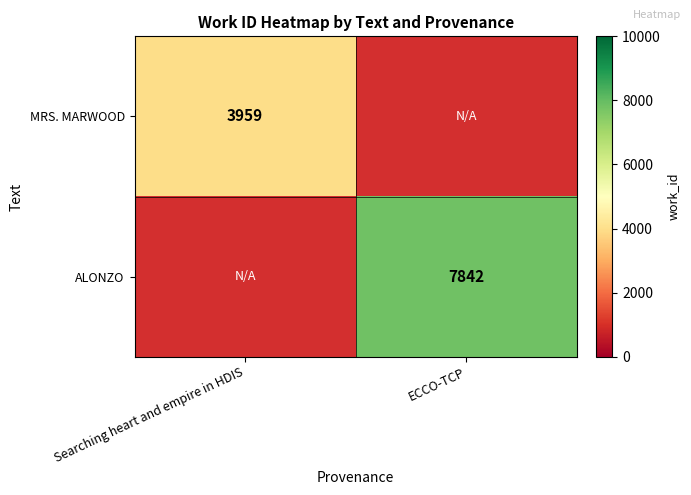

Is it true that MRS. MARWOOD equals 6966.2 at Searching heart and empire in HDIS?

False